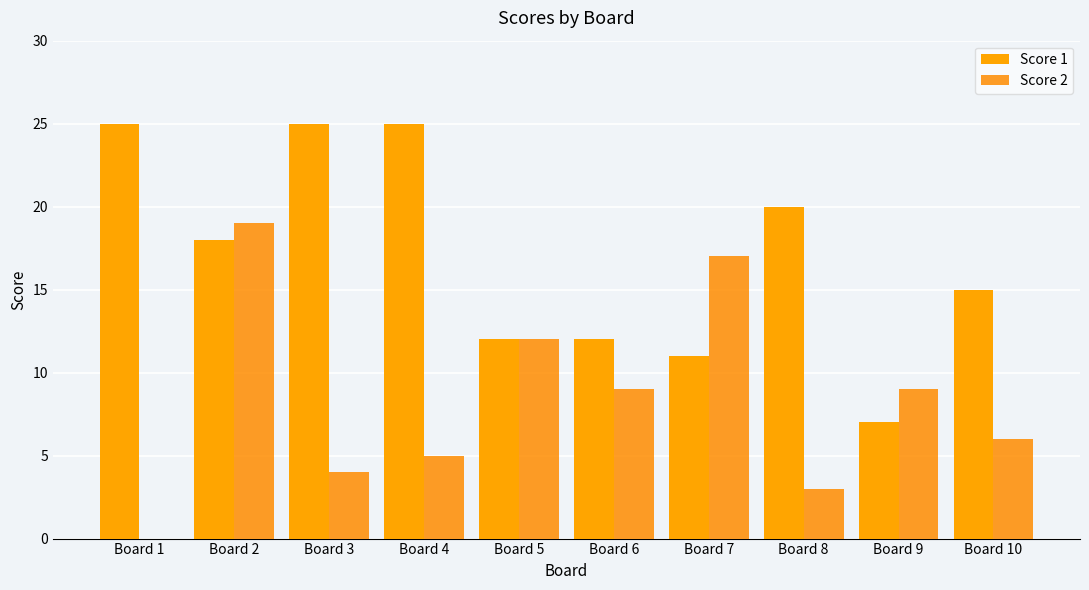

At which category does the chart reach its minimum across all series?

Board 1